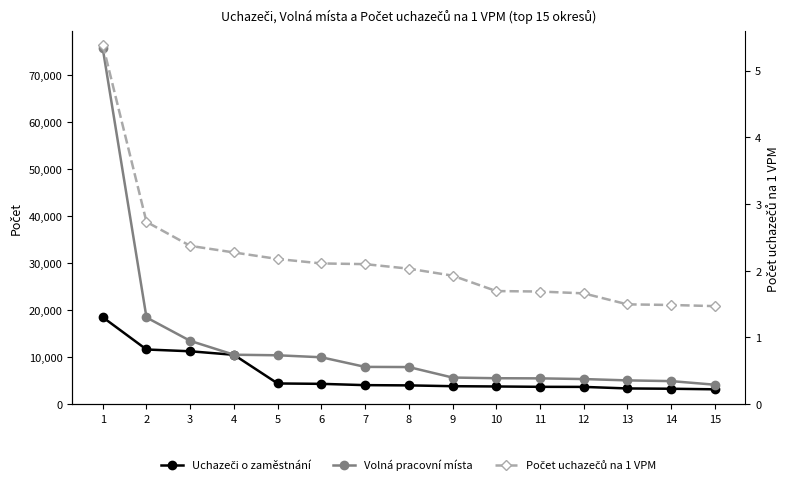

What is the difference between the Počet uchazečů na 1 VPM values at 13 and 9?

0.4